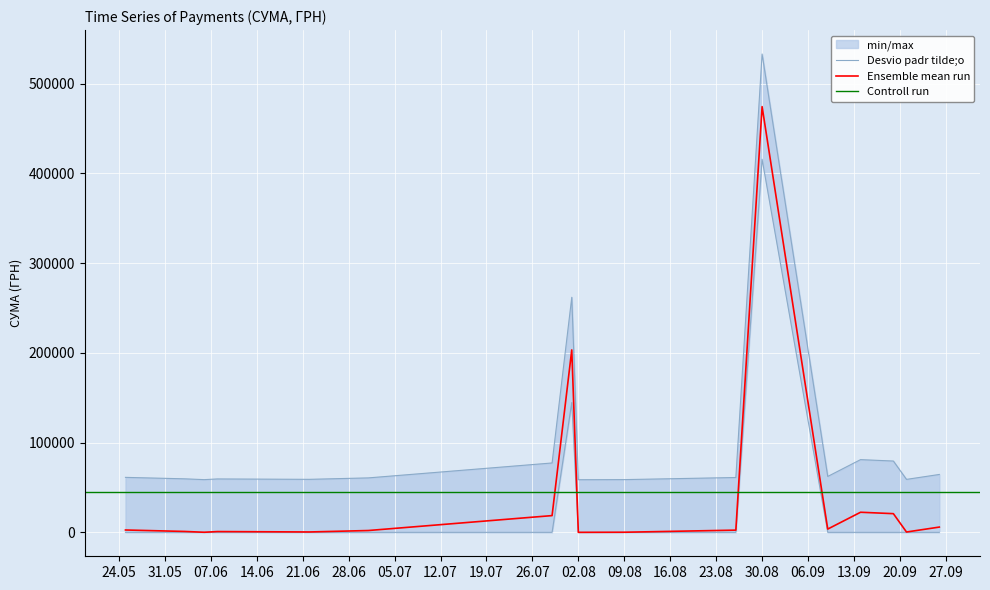

How many data points are less than 391?

20